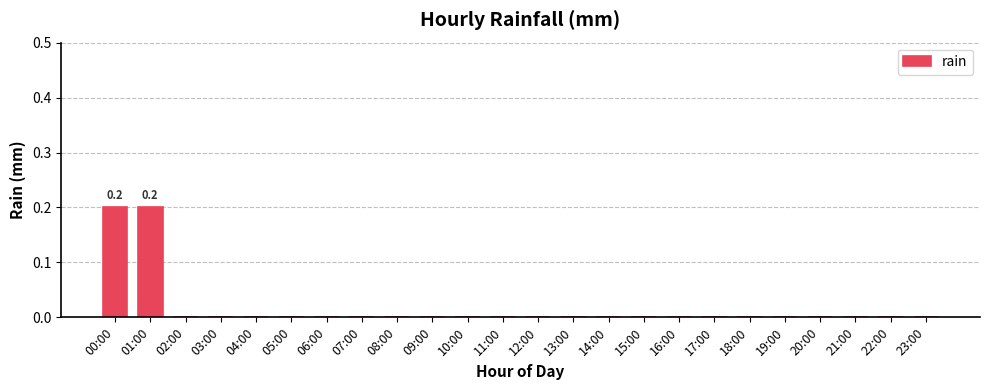

Is it true that the value at 03:00 is 0.0?

True